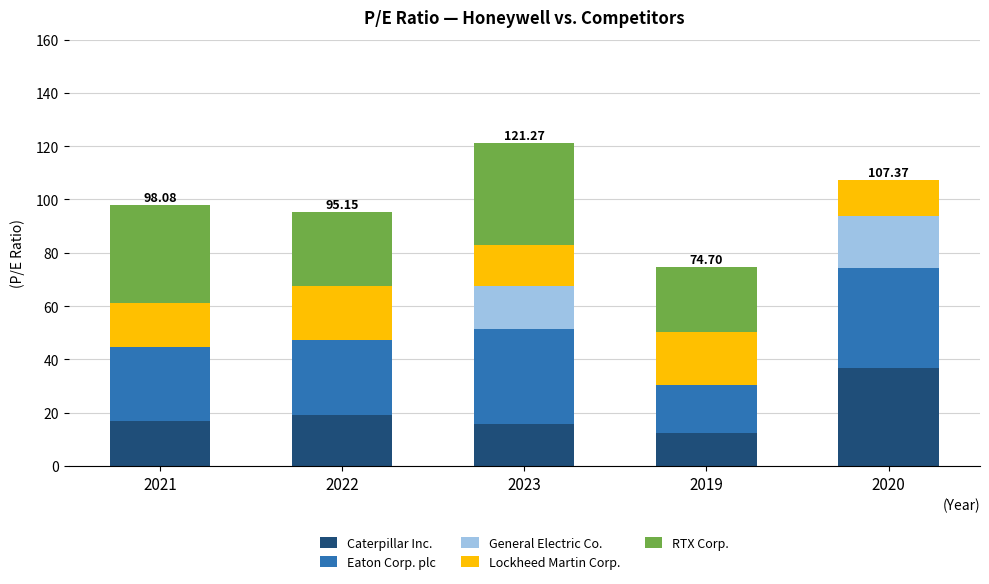

What is the sum of all Caterpillar Inc. values?

100.7